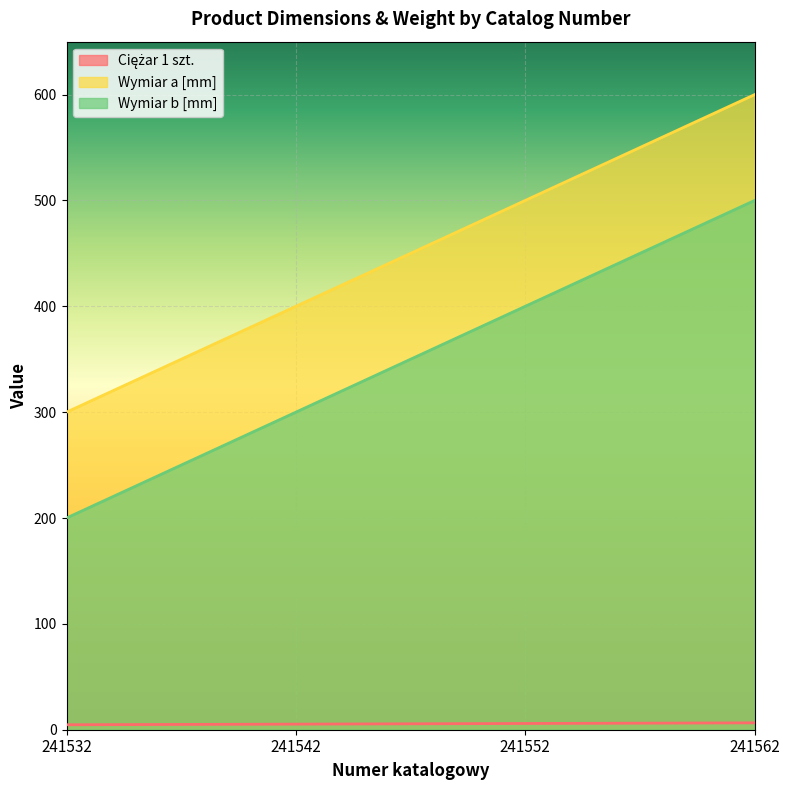

Reading right to left, transcribe all the data shown in this chart.

Ciężar 1 szt.: 241562=6.5	241552=5.9	241542=5.3	241532=4.7
Wymiar a [mm]: 241562=600.0	241552=500.0	241542=400.0	241532=300.0
Wymiar b [mm]: 241562=500.0	241552=400.0	241542=300.0	241532=200.0